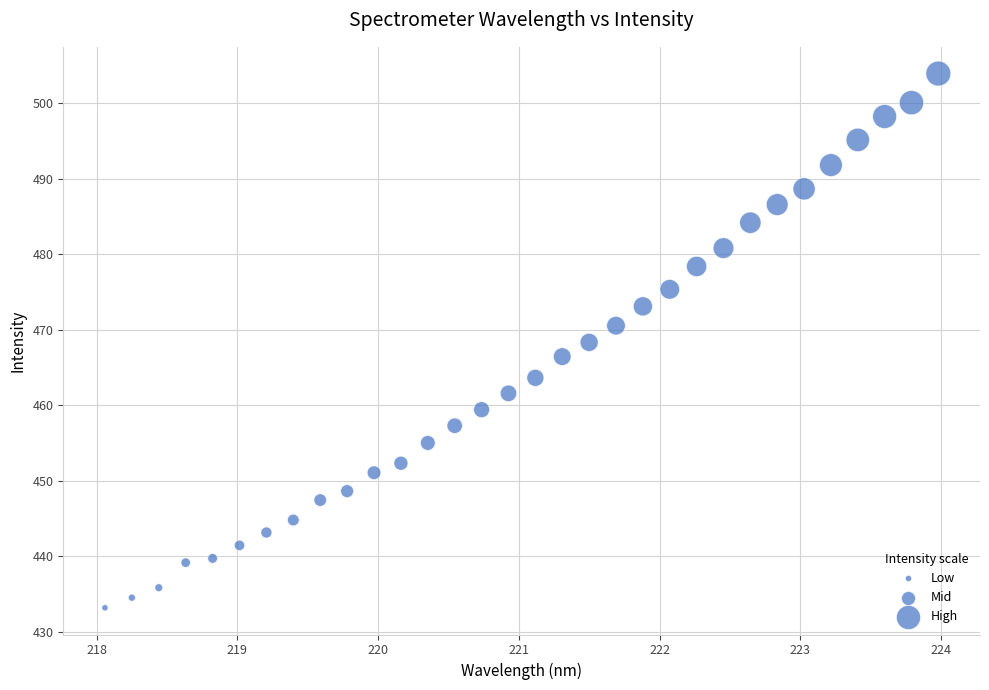

What is the range of X values (max minus min)?

5.9